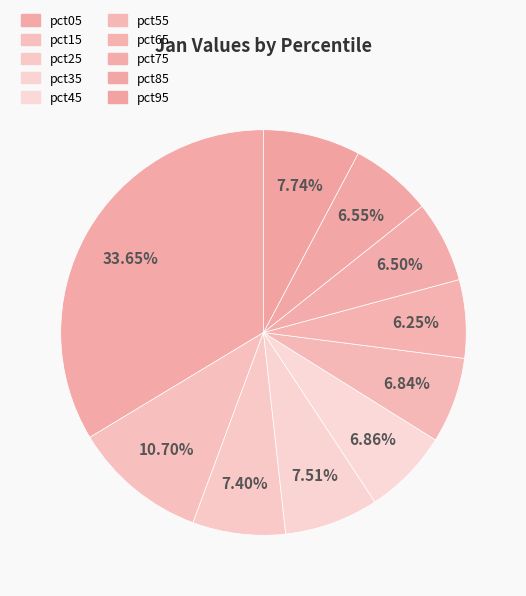

What percentage is the pct45 slice, to the nearest percent?

7%